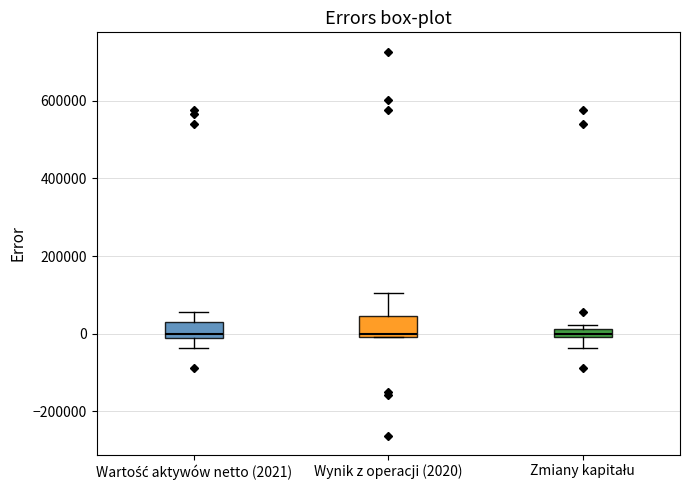

Where is the upper edge of the box for Wartość aktywów netto (2021) on the y-axis? The values are not printed on the chart, so give them approximately, as read against the axis.

40000